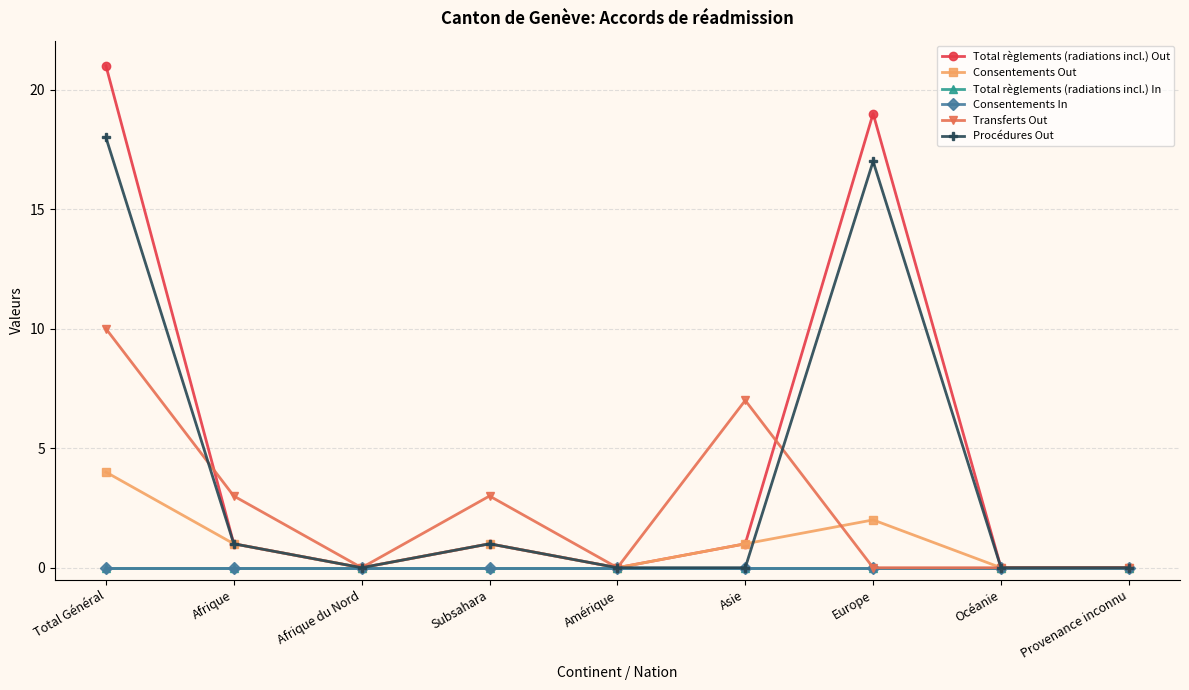

Which has a higher value, Afrique or Océanie?

Afrique